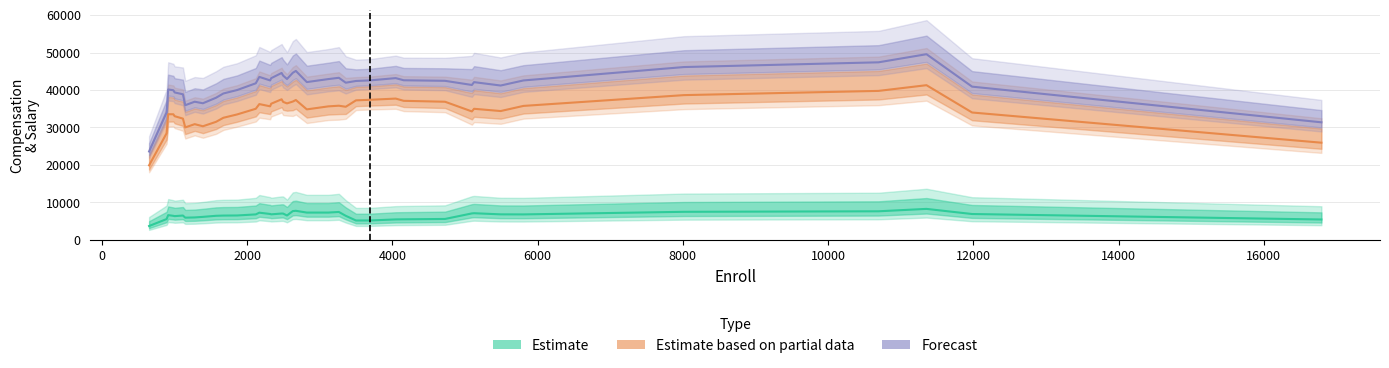

How many distinct data groups are displayed?

3